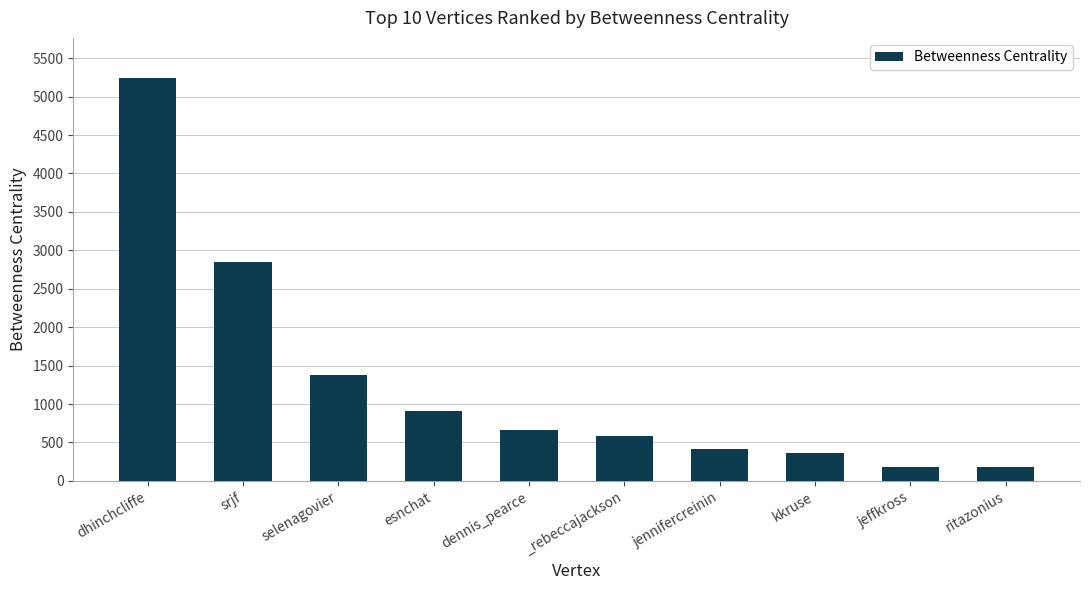

What value does the data have at srjf?

2853.9